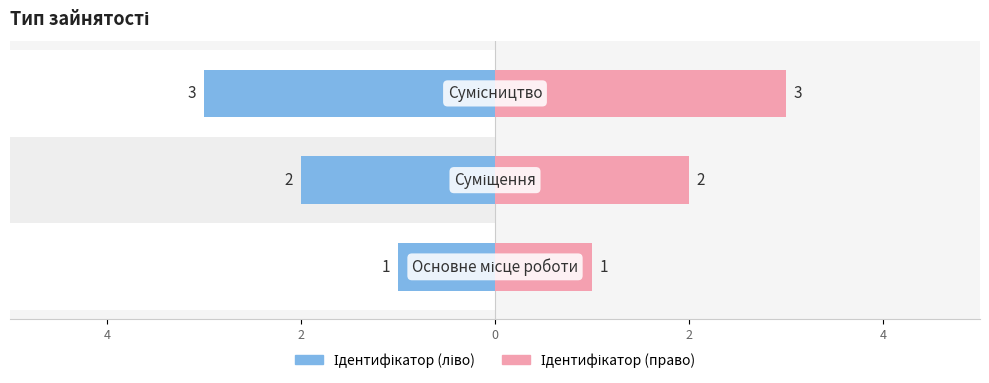

Reading right to left, extract all data points from this chart.

Ідентифікатор (ліво): 0=-3	2=-2	4=-1
Ідентифікатор (право): 0=3	2=2	4=1